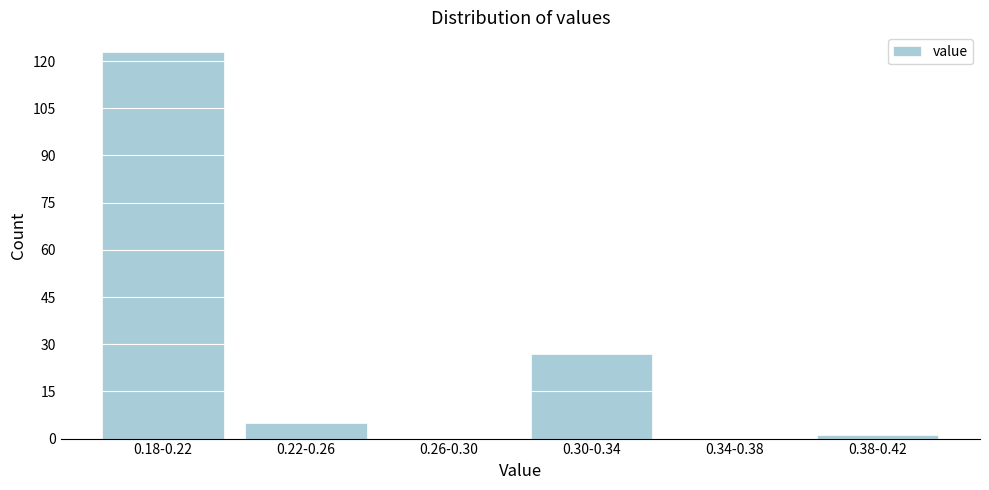

Reading left to right, extract all data points from this chart.

0.18-0.22=123	0.22-0.26=5	0.26-0.30=0	0.30-0.34=27	0.34-0.38=0	0.38-0.42=1